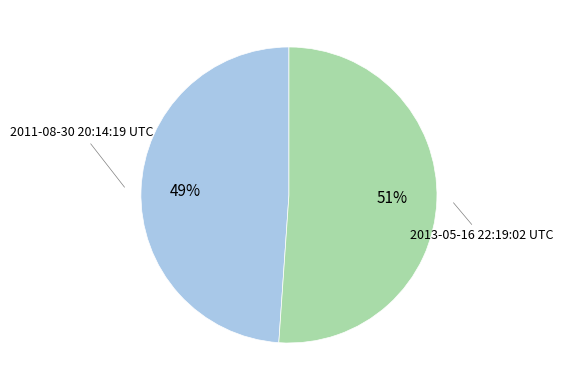

Is there any slice that represents more than half of the pie?

Yes